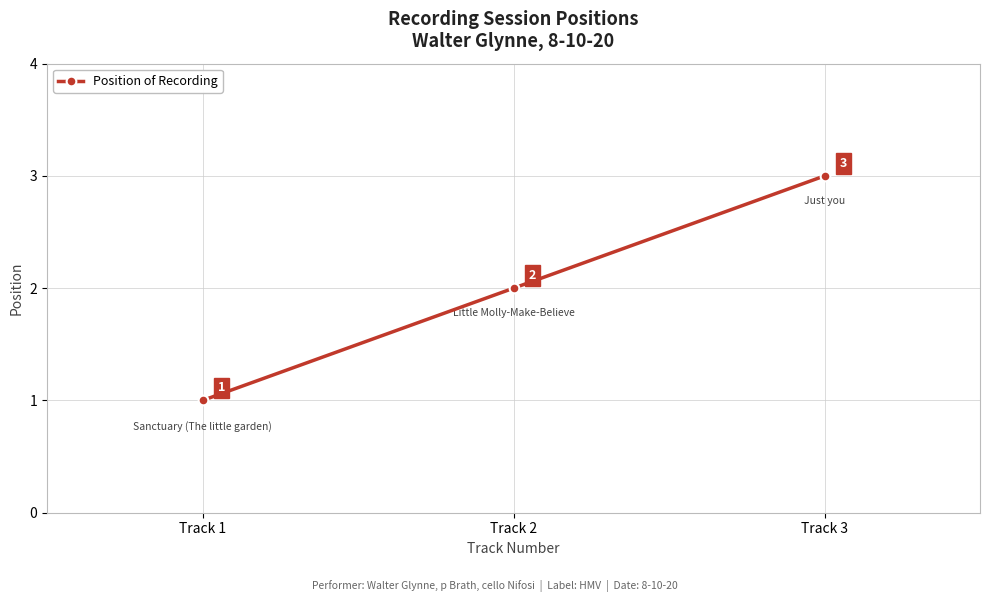

Where is the data nearest to the value 2?

Track 2